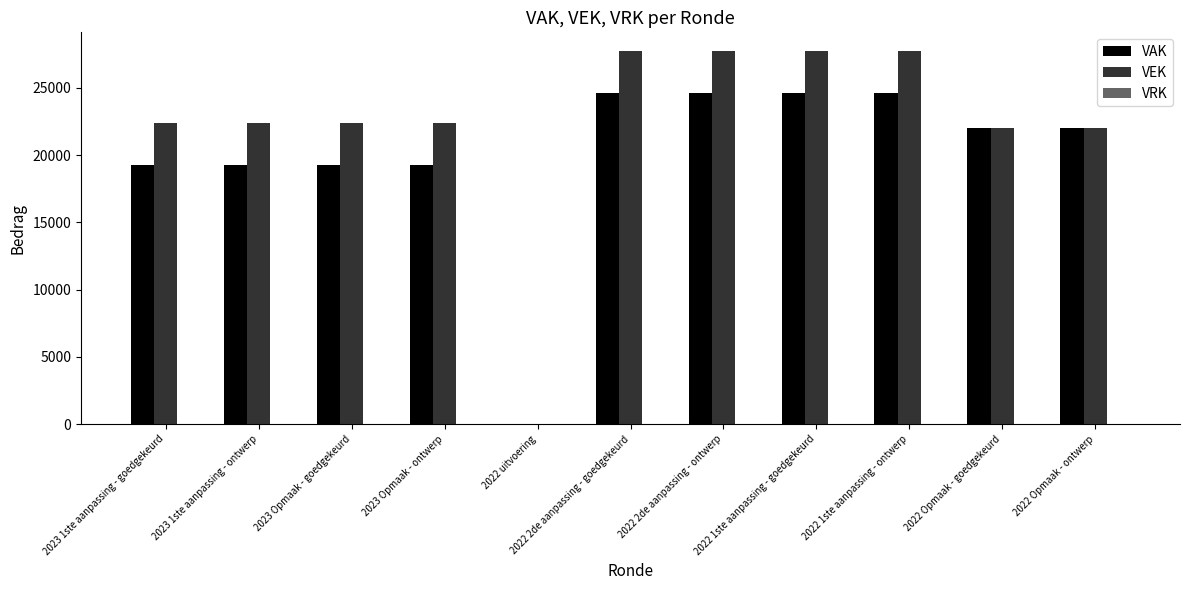

The value of VEK at 2023 Opmaak - ontwerp is 33757. True or false?

False